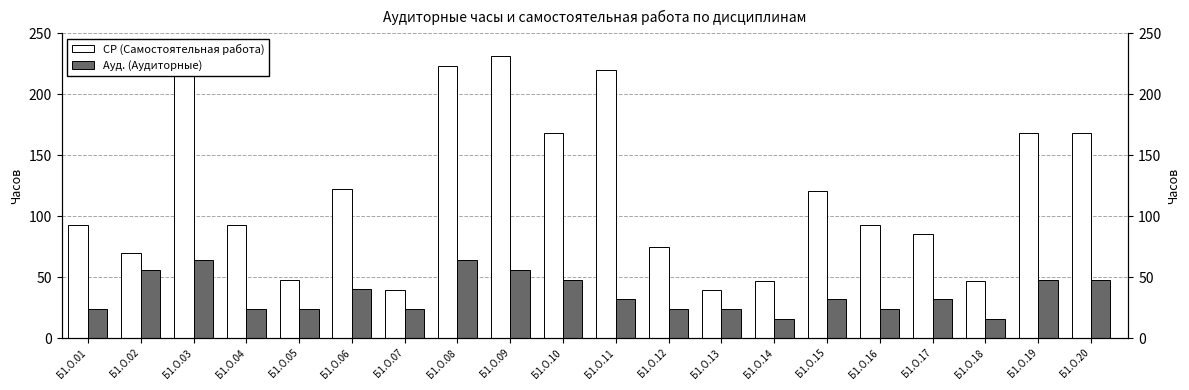

Rank the series at Б1.О.09 from highest to lowest value.

СР (Самостоятельная работа), Ауд. (Аудиторные)